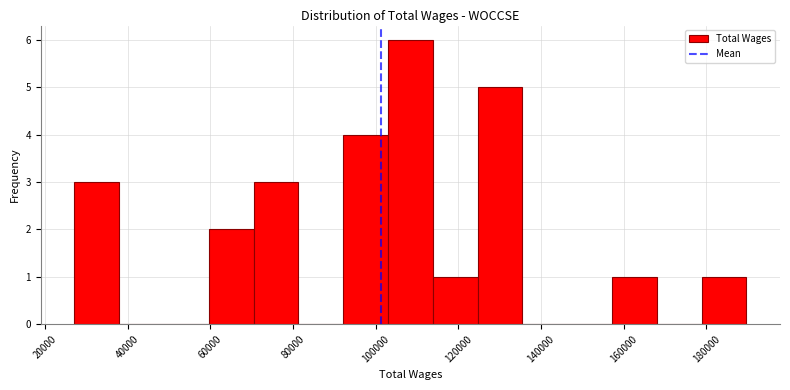

Which range on the x-axis has the tallest bar?

102000 to 114000